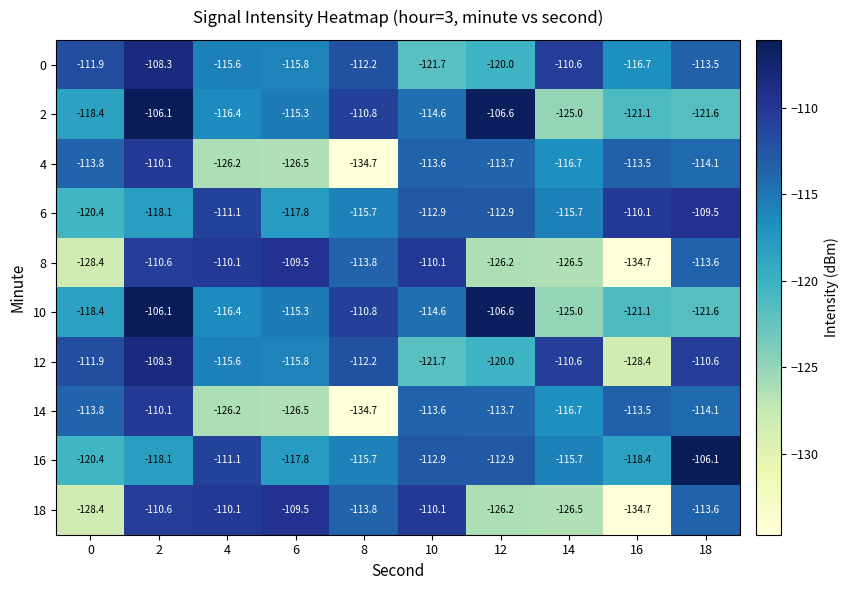

Count the number of categories in the chart.

10